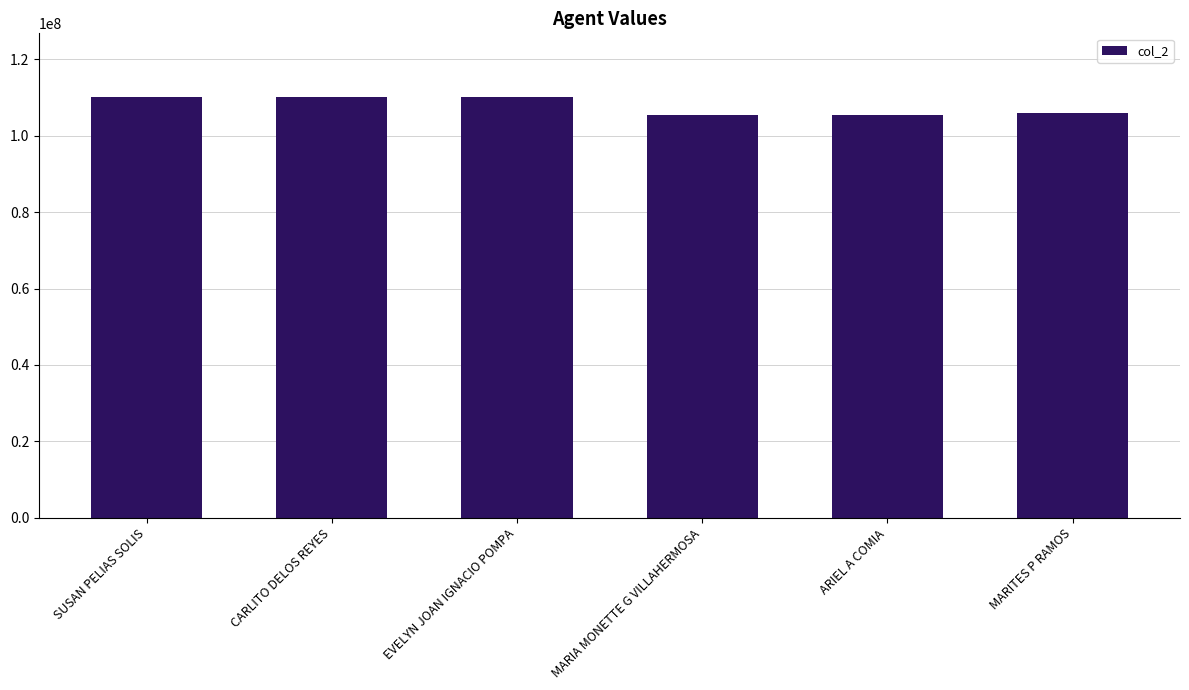

How many categories are shown in the chart?

6